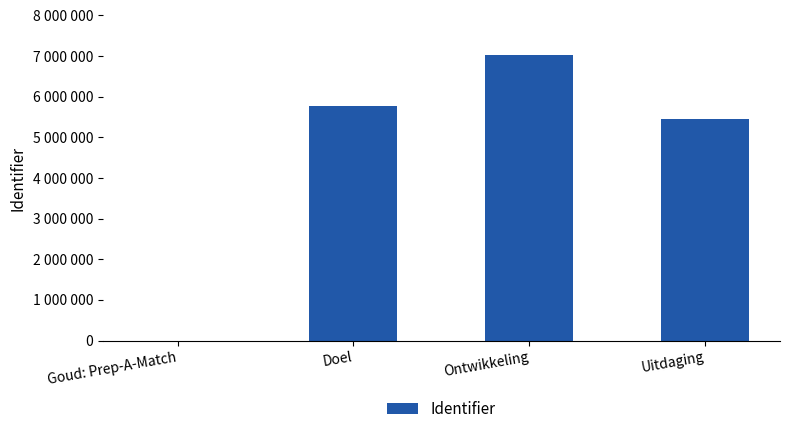

Which label corresponds to the largest value in the chart?

Ontwikkeling